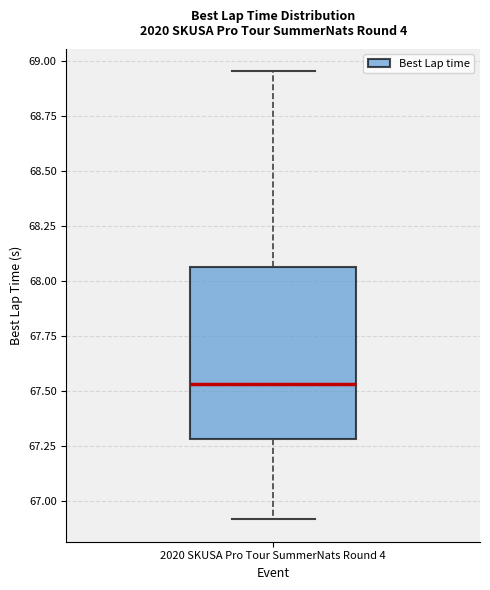

Read this box plot against the y-axis: the position of the median line, the range covered by the box, and the ends of both whiskers. The values are not printed on the chart, so give them approximately, as read against the axis.

median 67.55, box 67.30 to 68.05, whiskers 66.90 to 68.95